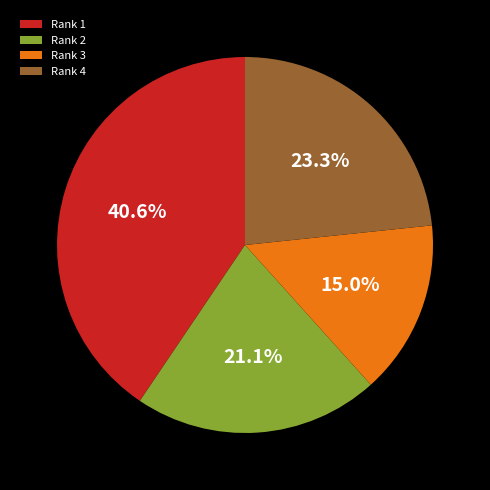

To the nearest percent, what is the average slice percentage?

25%